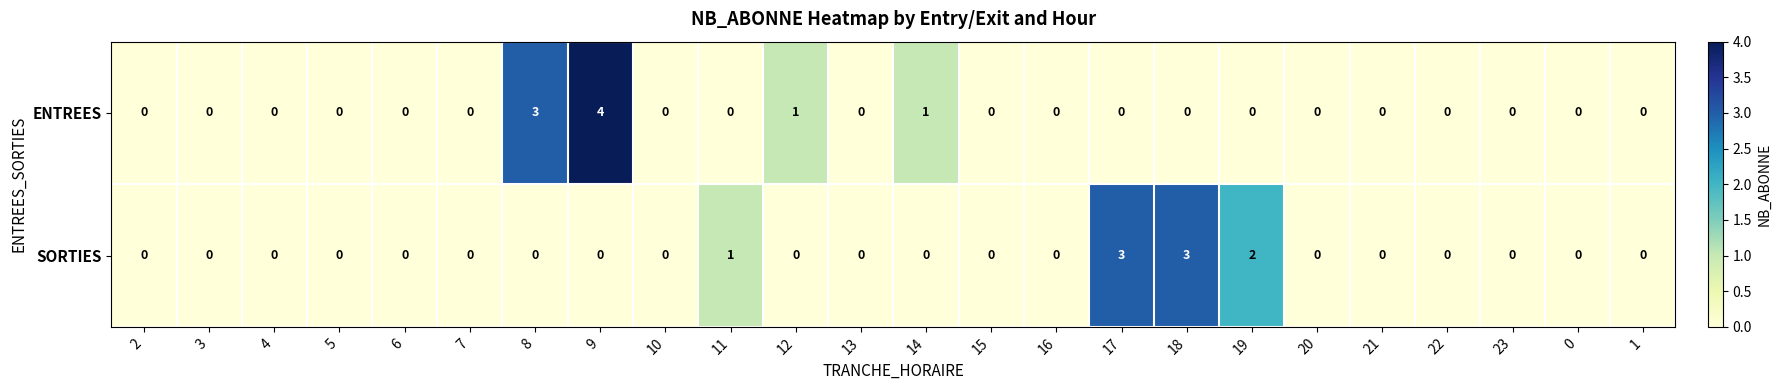

True or false: SORTIES has a value of 0 at 2.

True